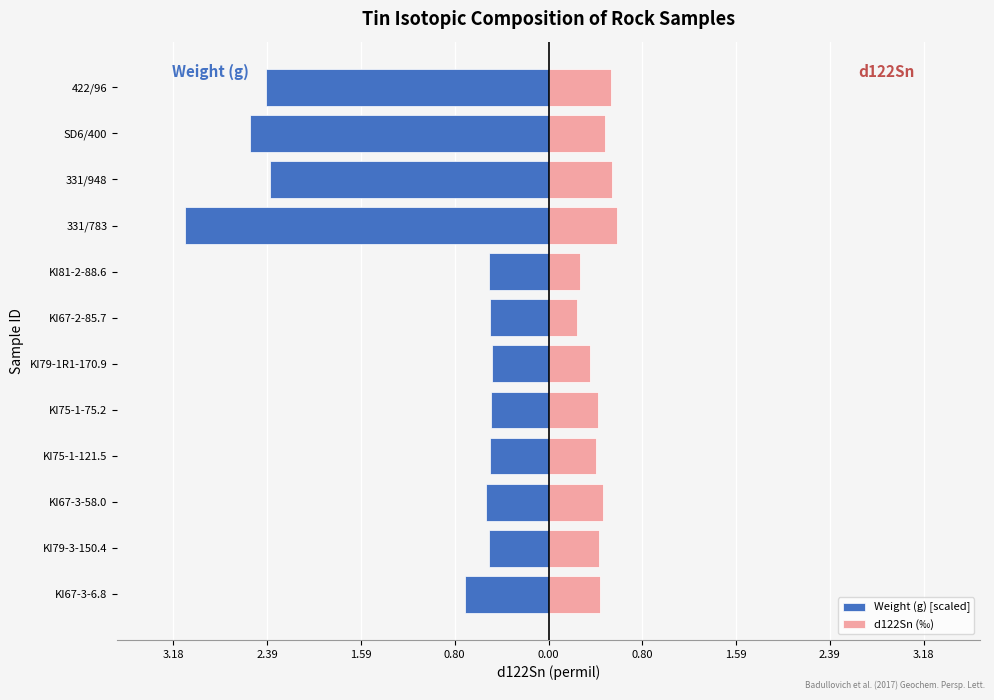

What is the value of the d122Sn (‰) bar at the 4th from the left?

0.4